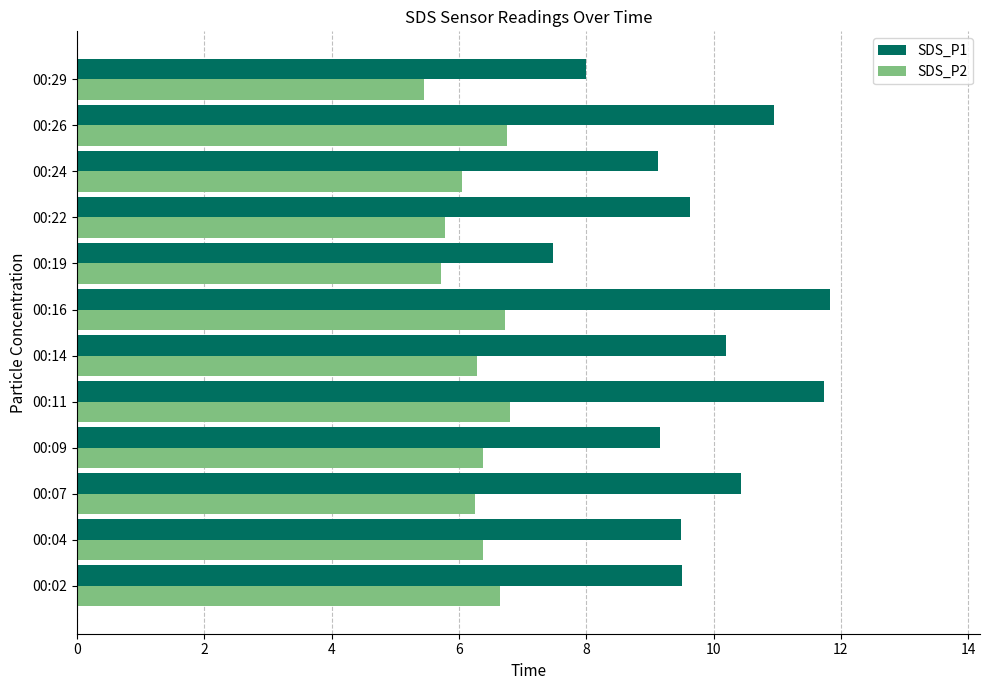

Which category has the lowest value in the SDS_P2 series?

00:29